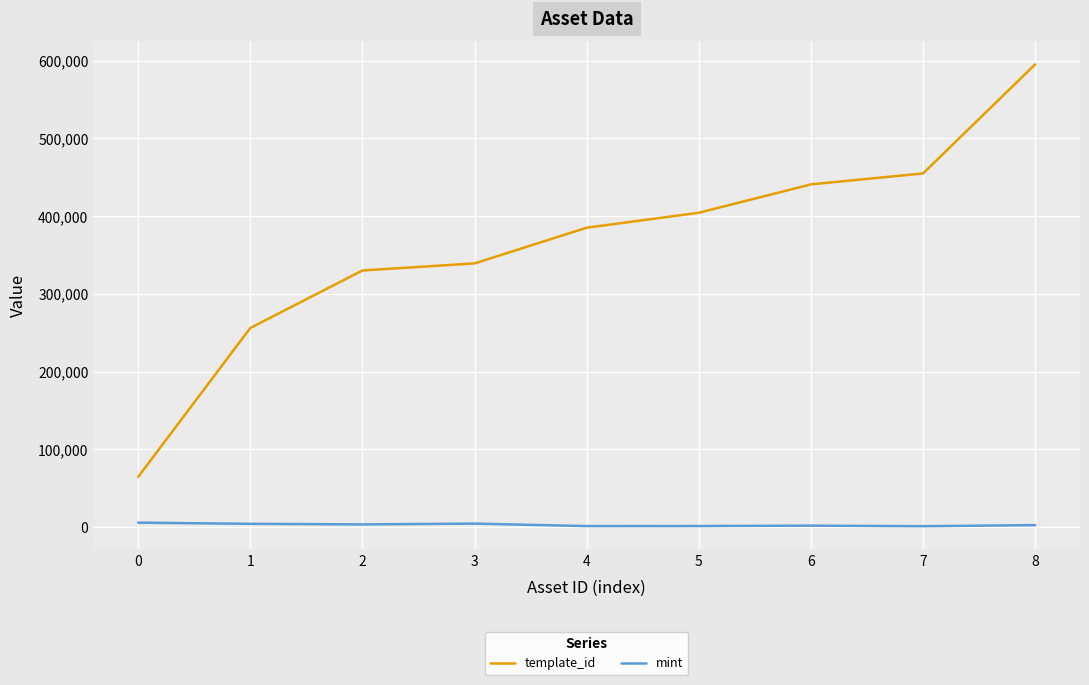

Which series has the widest spread of values?

template_id